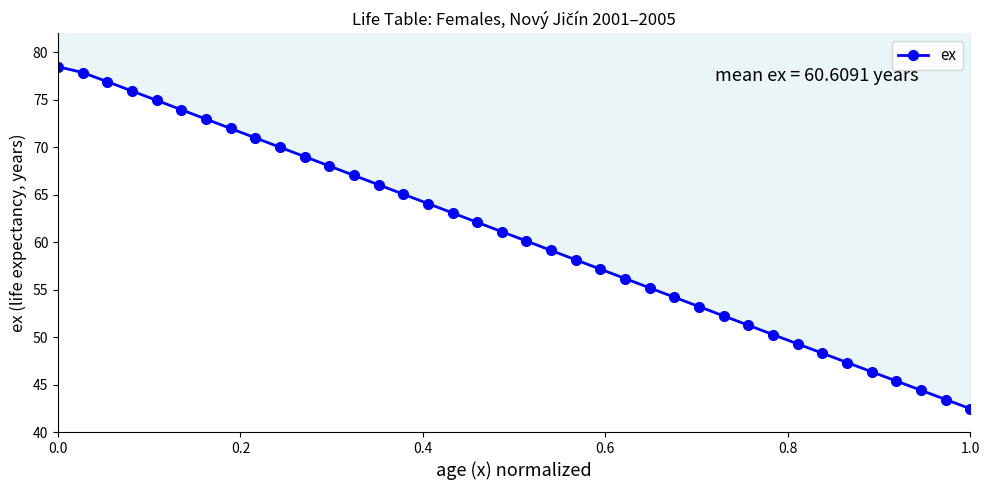

The chart shows a value of 130.6 at 0.0. True or false?

False